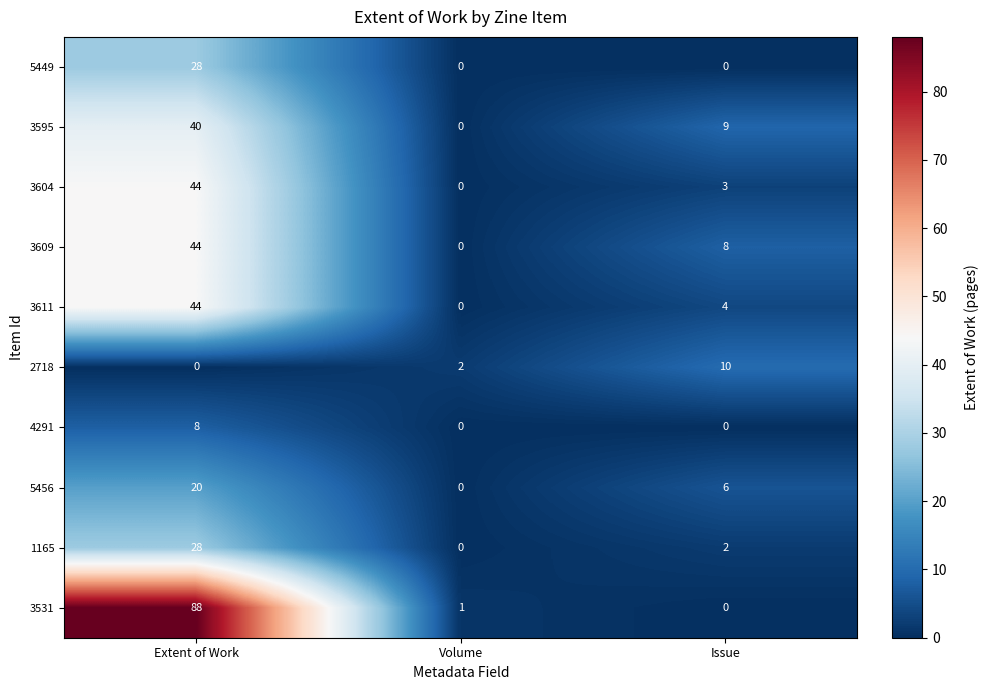

What is the total value across all series at Issue?

42